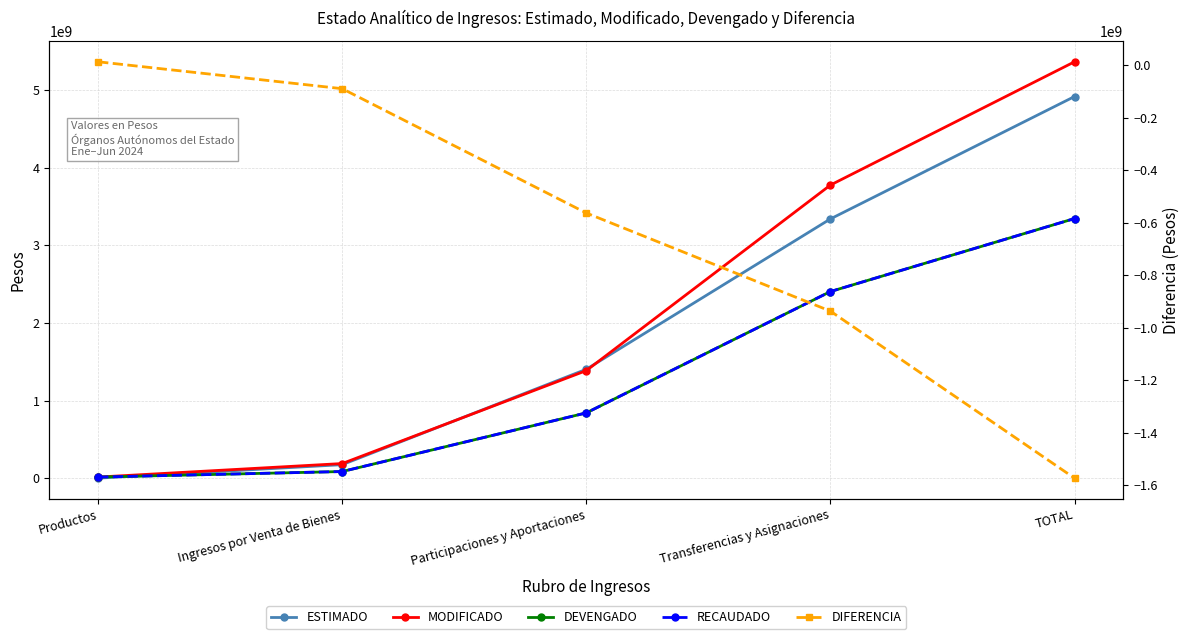

What is the label of the 2nd point from the left?

Ingresos por Venta de Bienes